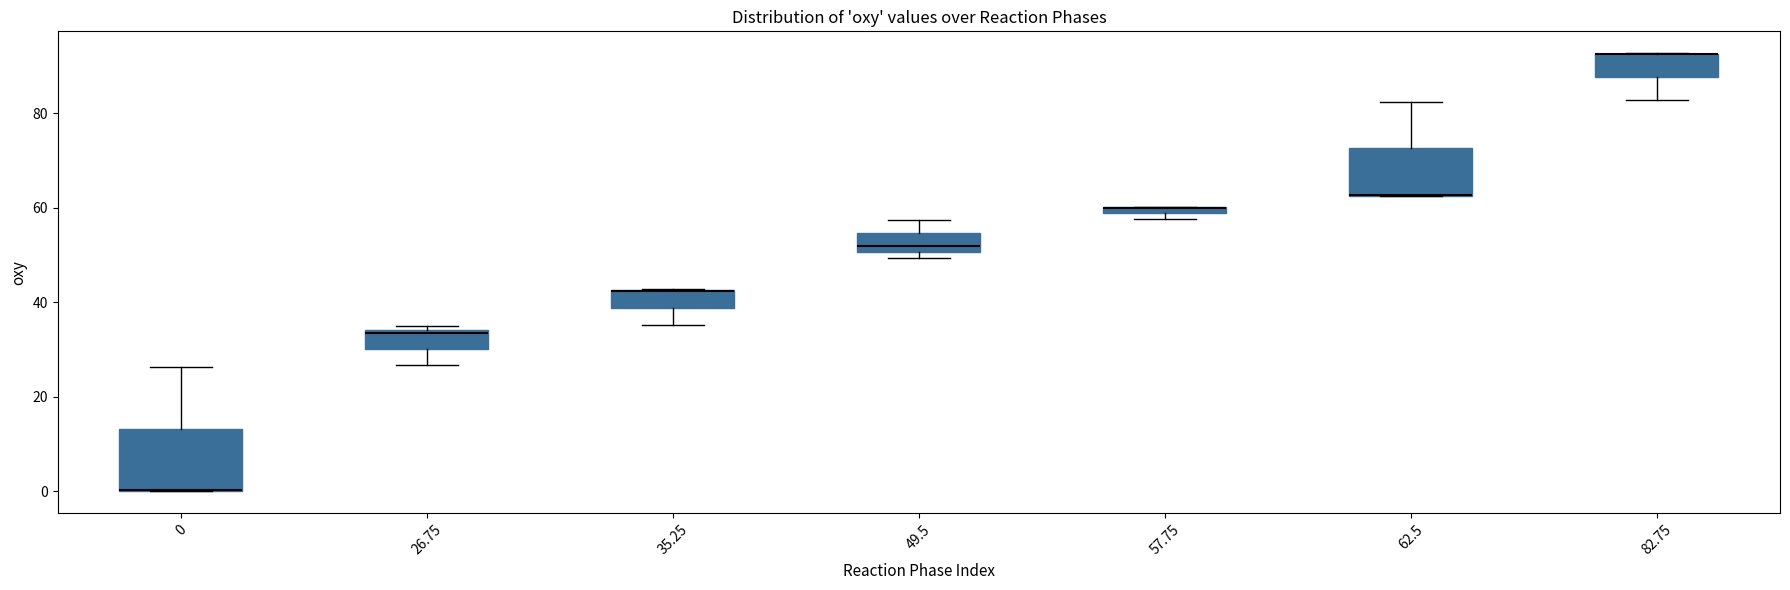

Where is the lower edge of the box at x = 0 on the y-axis? The values are not printed on the chart, so give them approximately, as read against the axis.

0